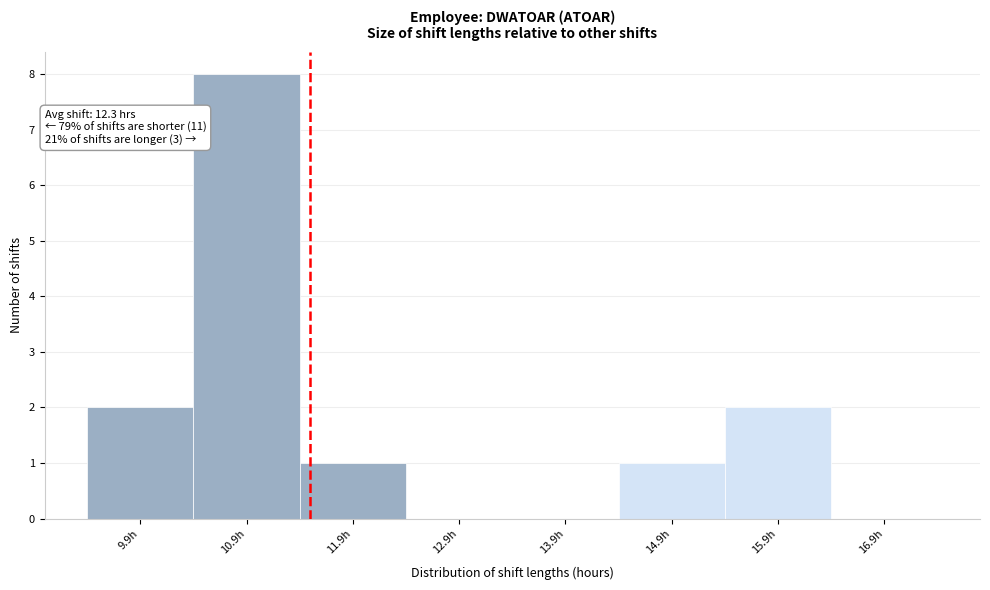

Reading left to right, list all the values displayed in this chart.

9.9h=2	10.9h=8	11.9h=1	12.9h=0	13.9h=0	14.9h=1	15.9h=2	16.9h=0